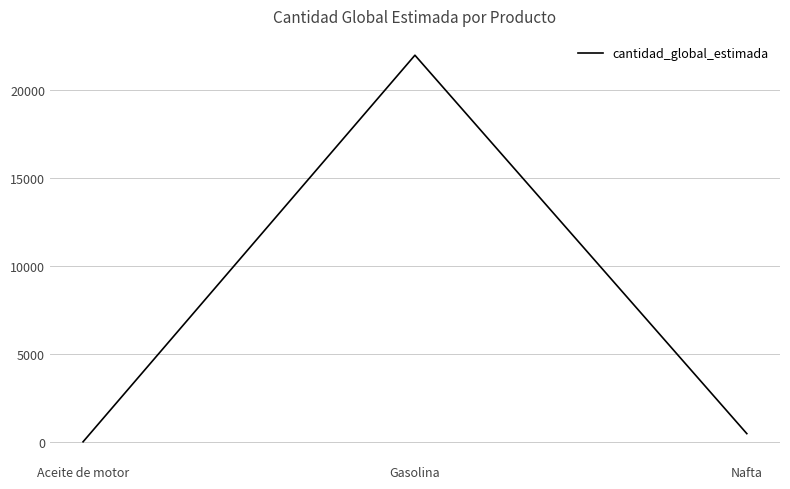

At which label does the data first exceed 500?

Gasolina